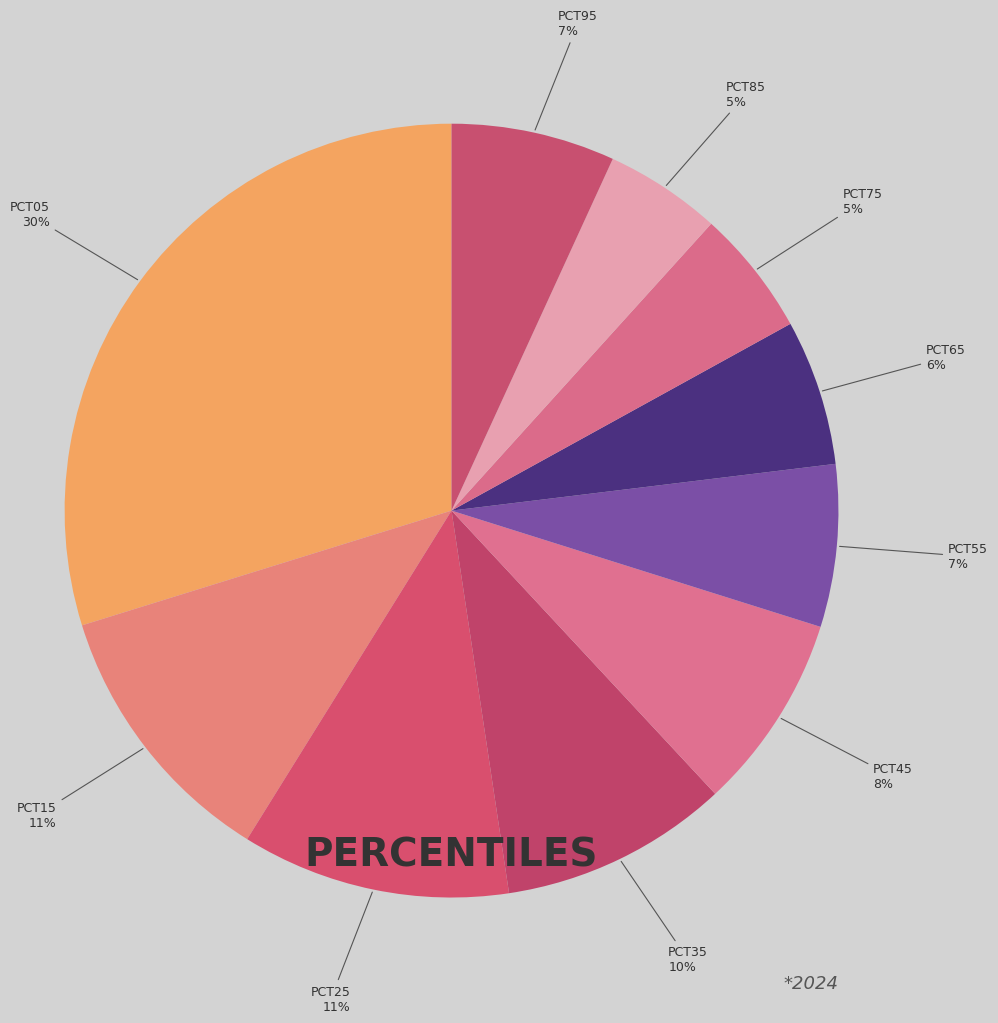

Count the number of slices in the pie.

10